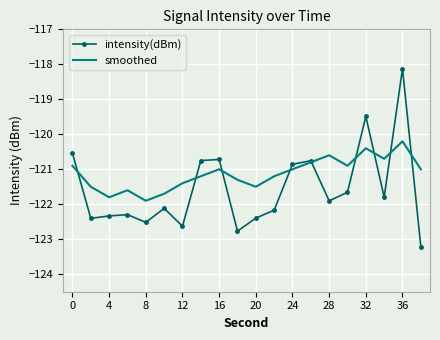

What is the maximum value for smoothed?

-120.2